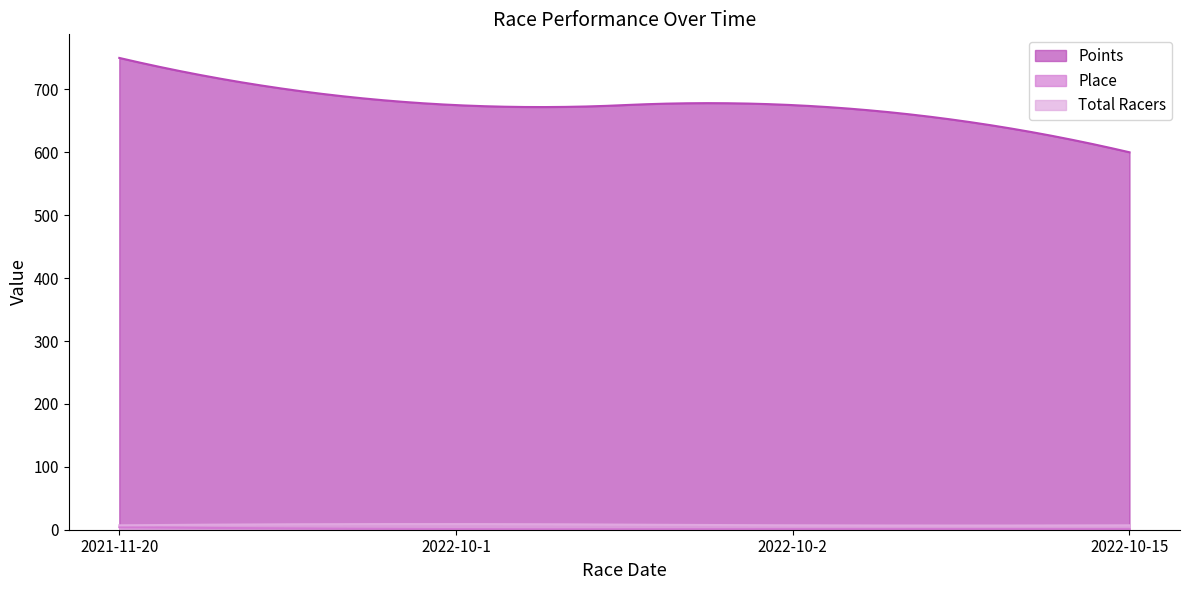

True or false: Place and Total Racers cross at least once.

False